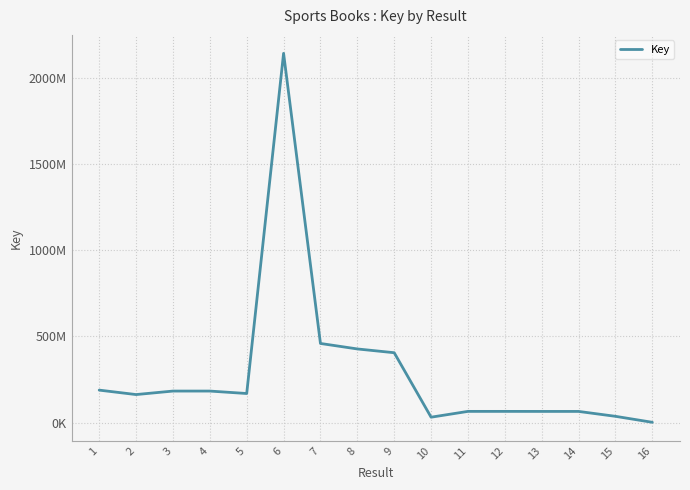

What is the minimum value shown in the chart?

1094406